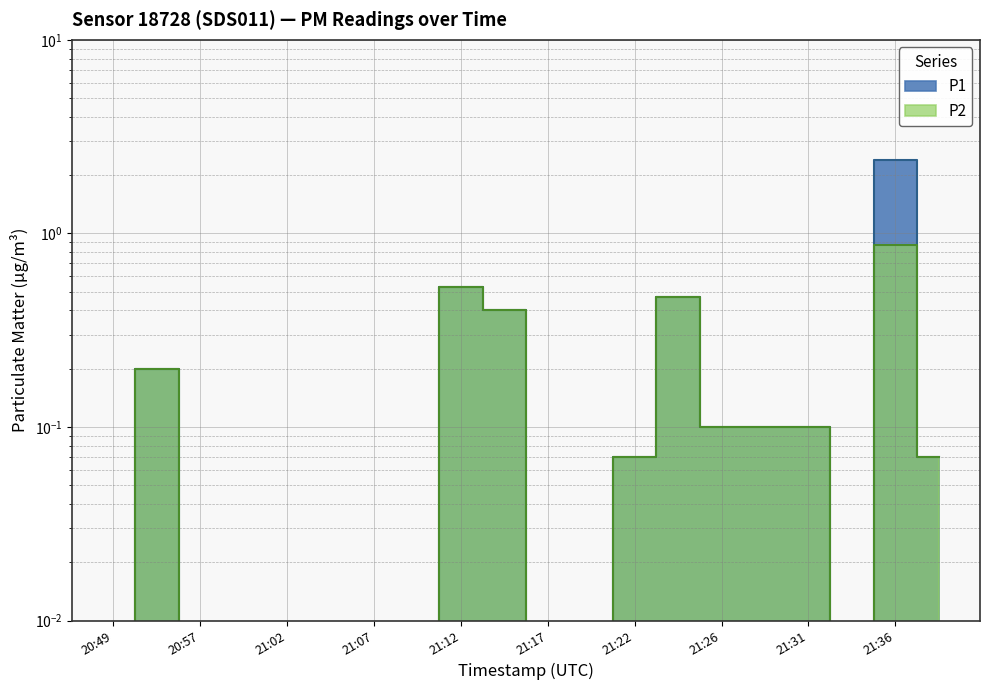

True or false: P2 has a value of 0.2 at 21:24.

False